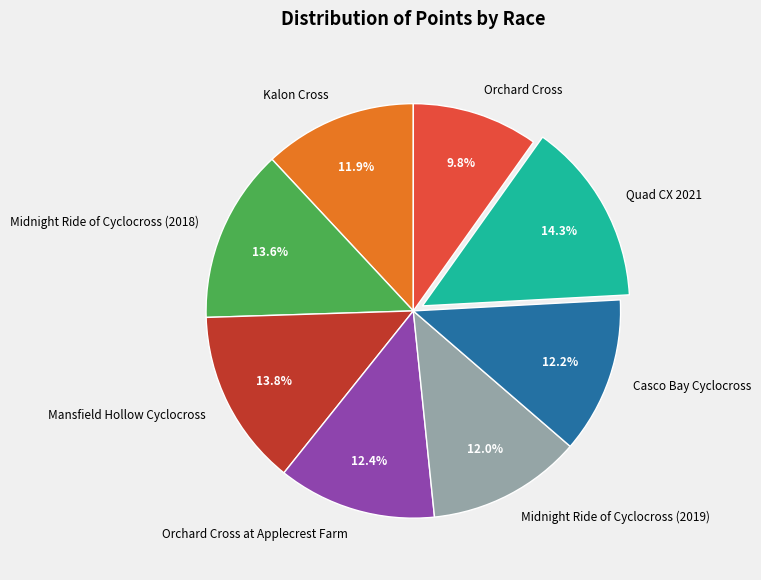

How many slices are in this pie chart?

8